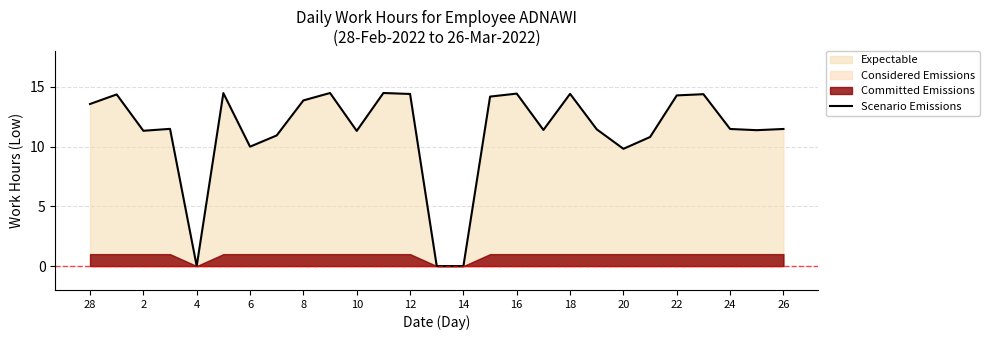

The value at 19 is 20.3. True or false?

False